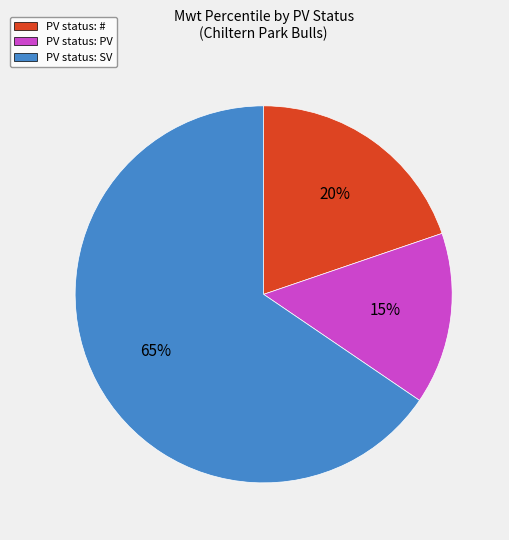

Count the number of slices in the pie.

3